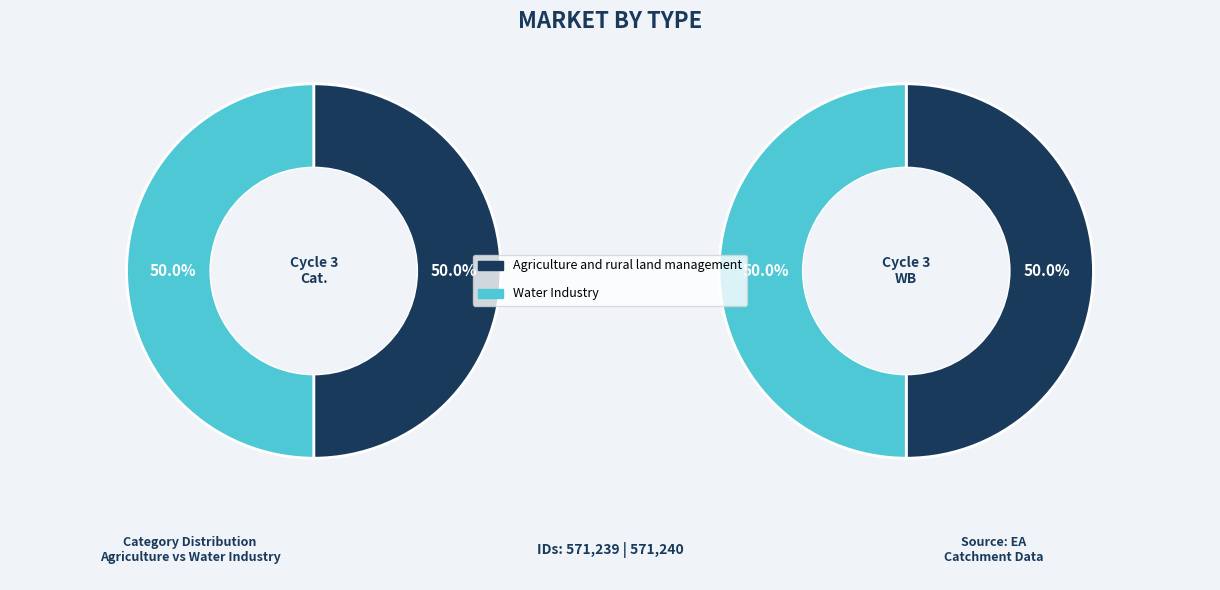

What is the majority slice?

Water Industry